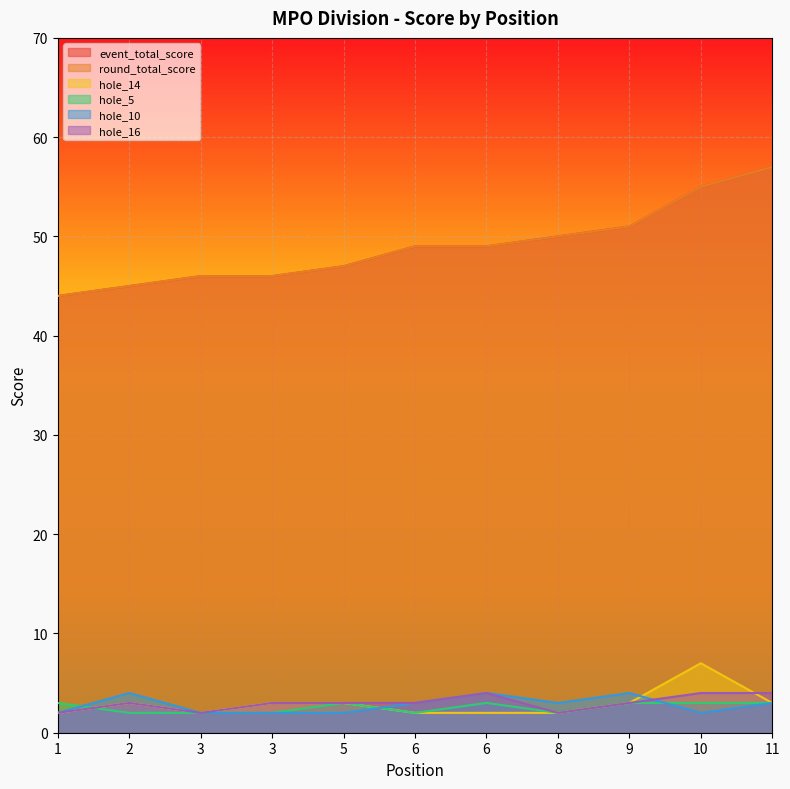

True or false: round_total_score and hole_14 intersect in this chart.

False